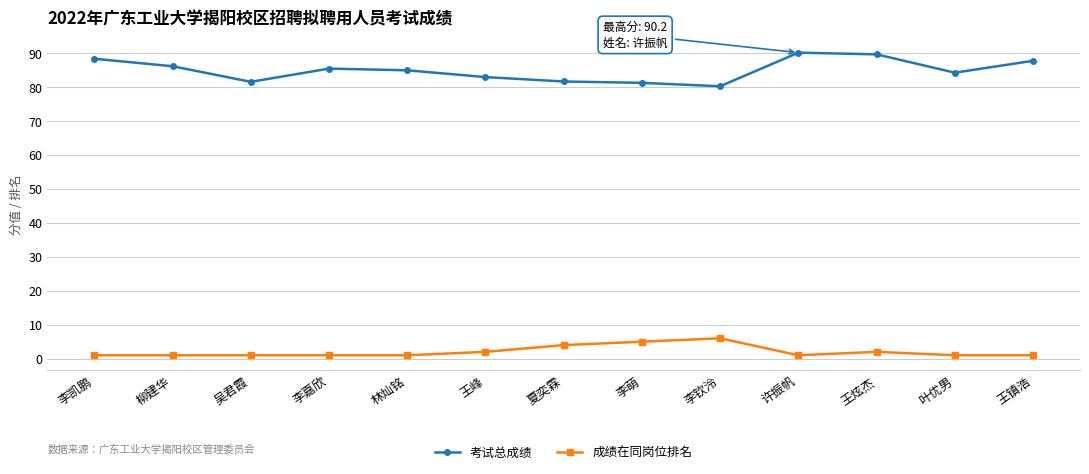

Count the number of data series in this chart.

2